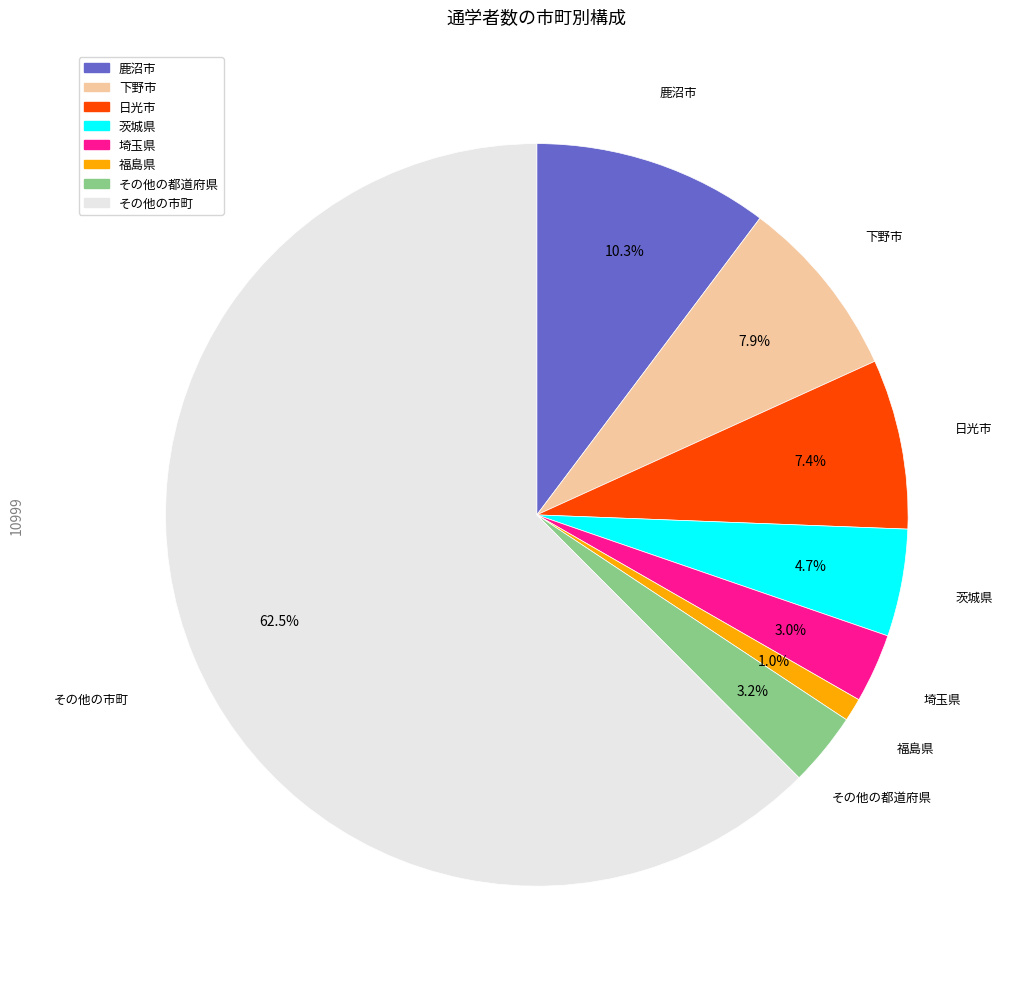

Count the number of slices in the pie.

8